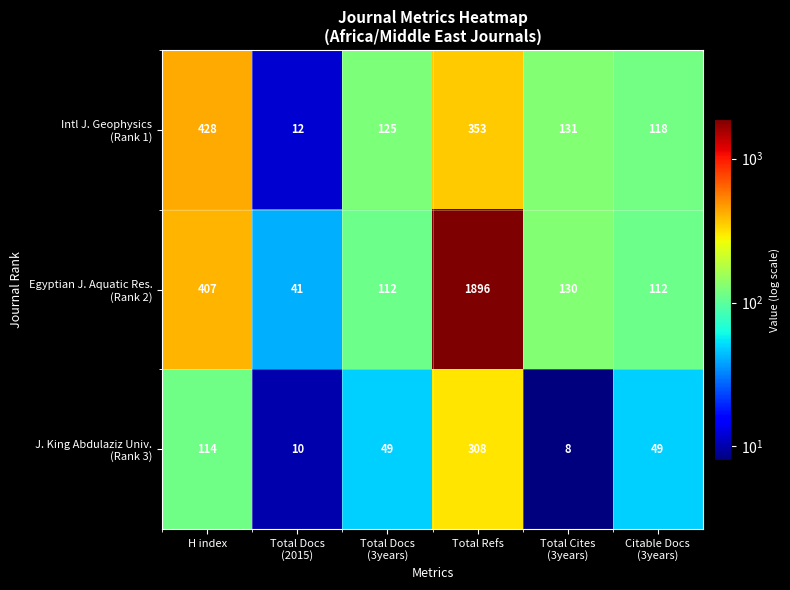

What is the difference between the highest and lowest values at Total Refs?

1588